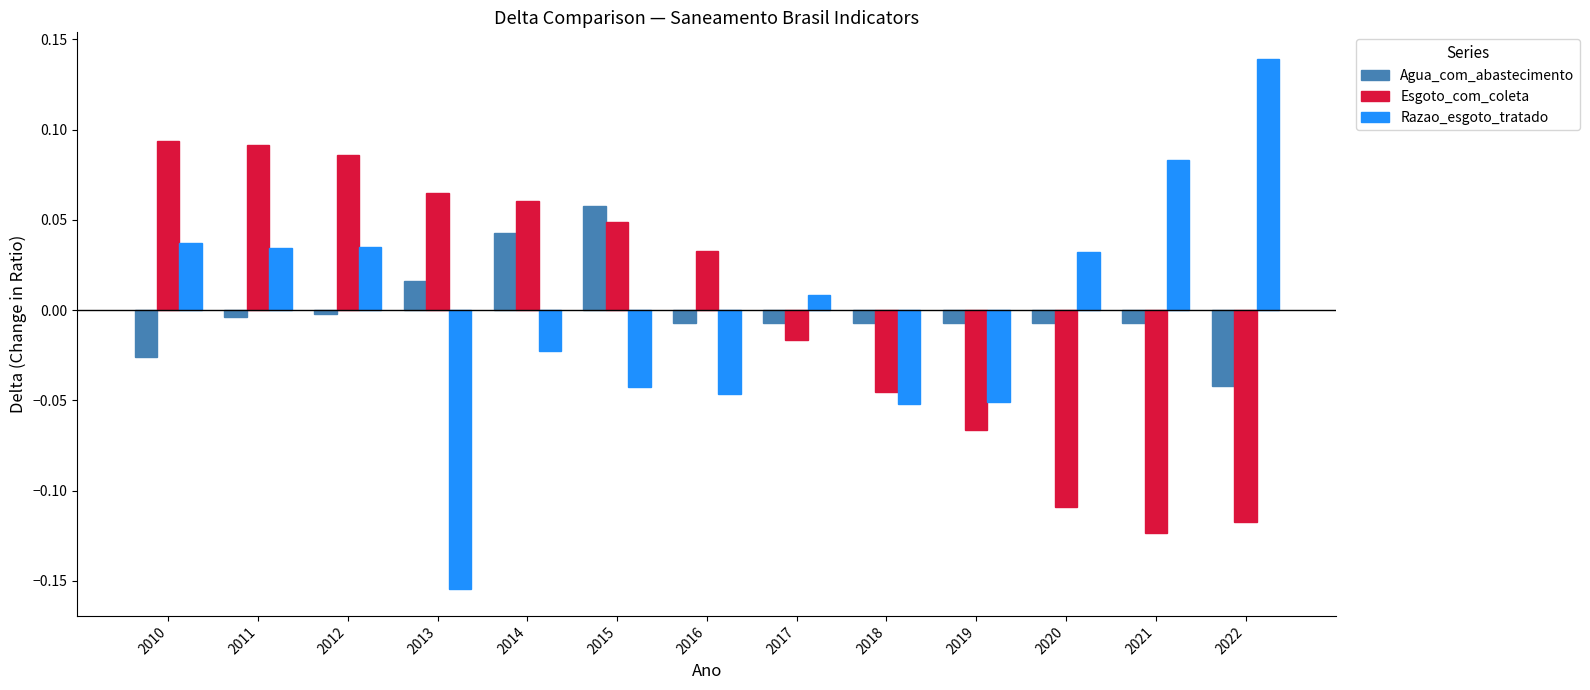

Which series has the largest range (max minus min)?

Razao_esgoto_tratado